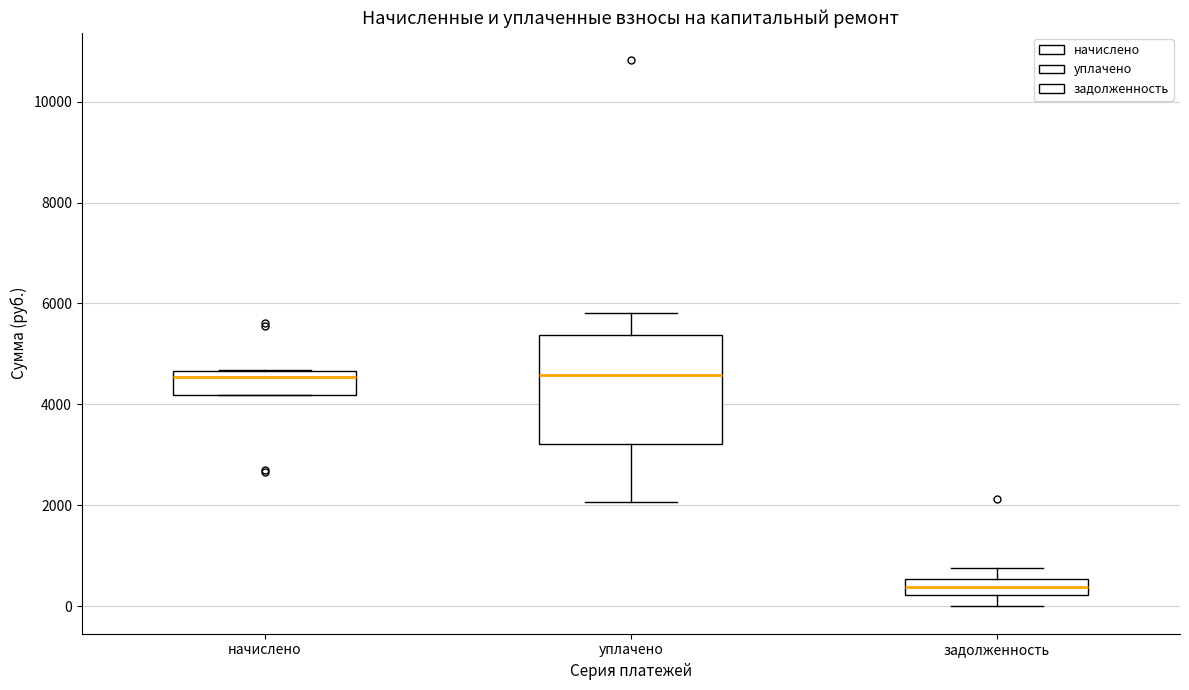

Where is the lower edge of the box for начислено on the y-axis? The values are not printed on the chart, so give them approximately, as read against the axis.

4200